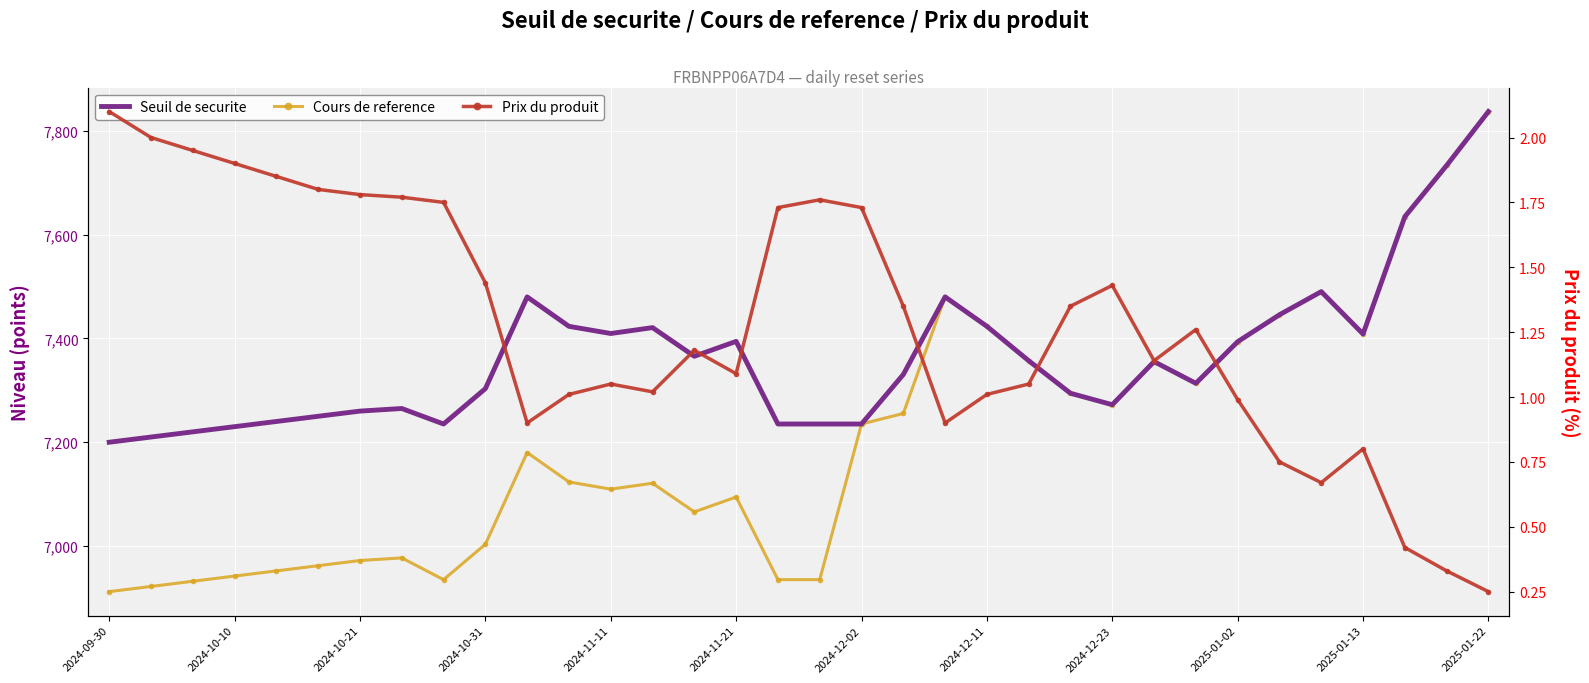

How many interior local peaks does the Cours de reference series have?

7